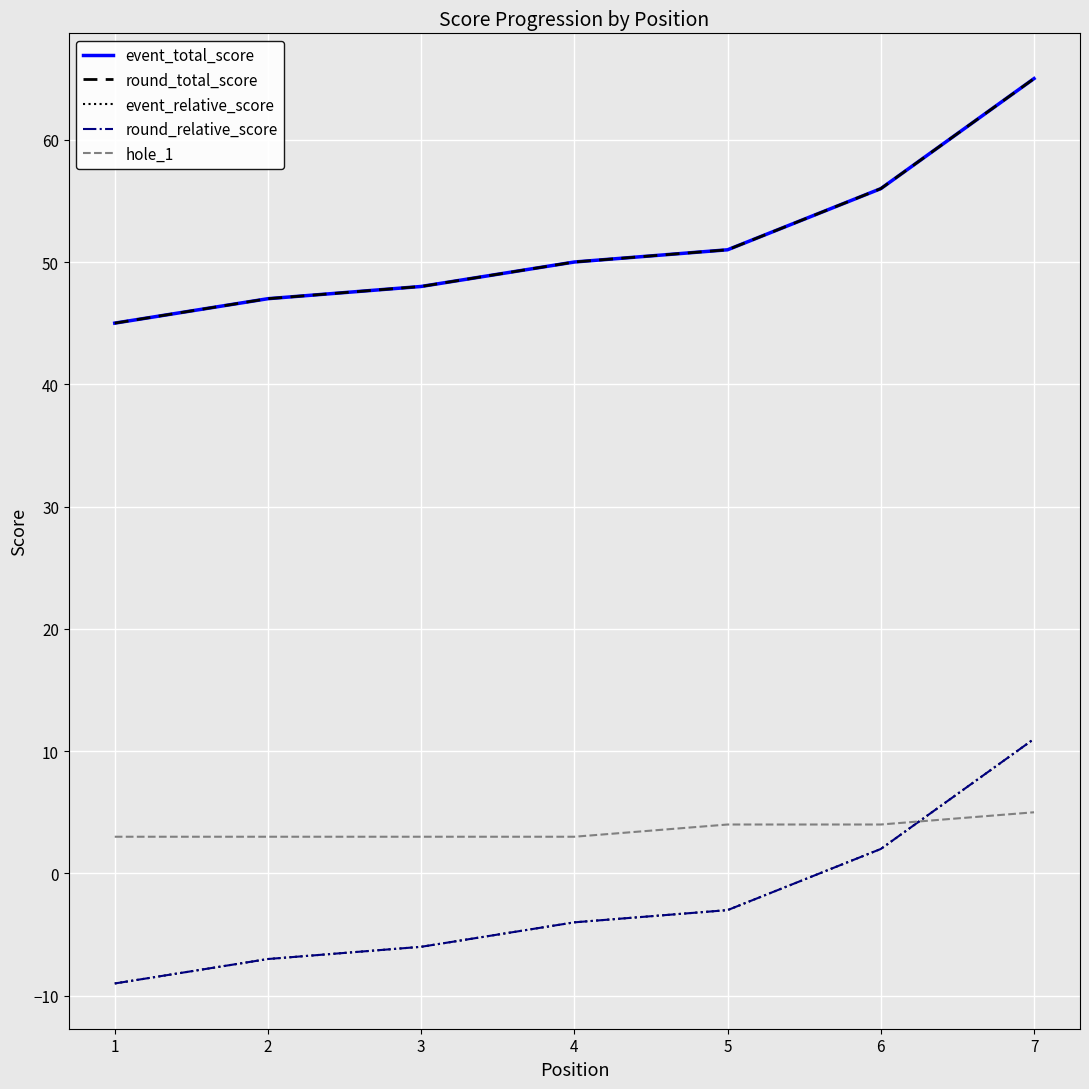

Does the chart have visible grid lines?

Yes